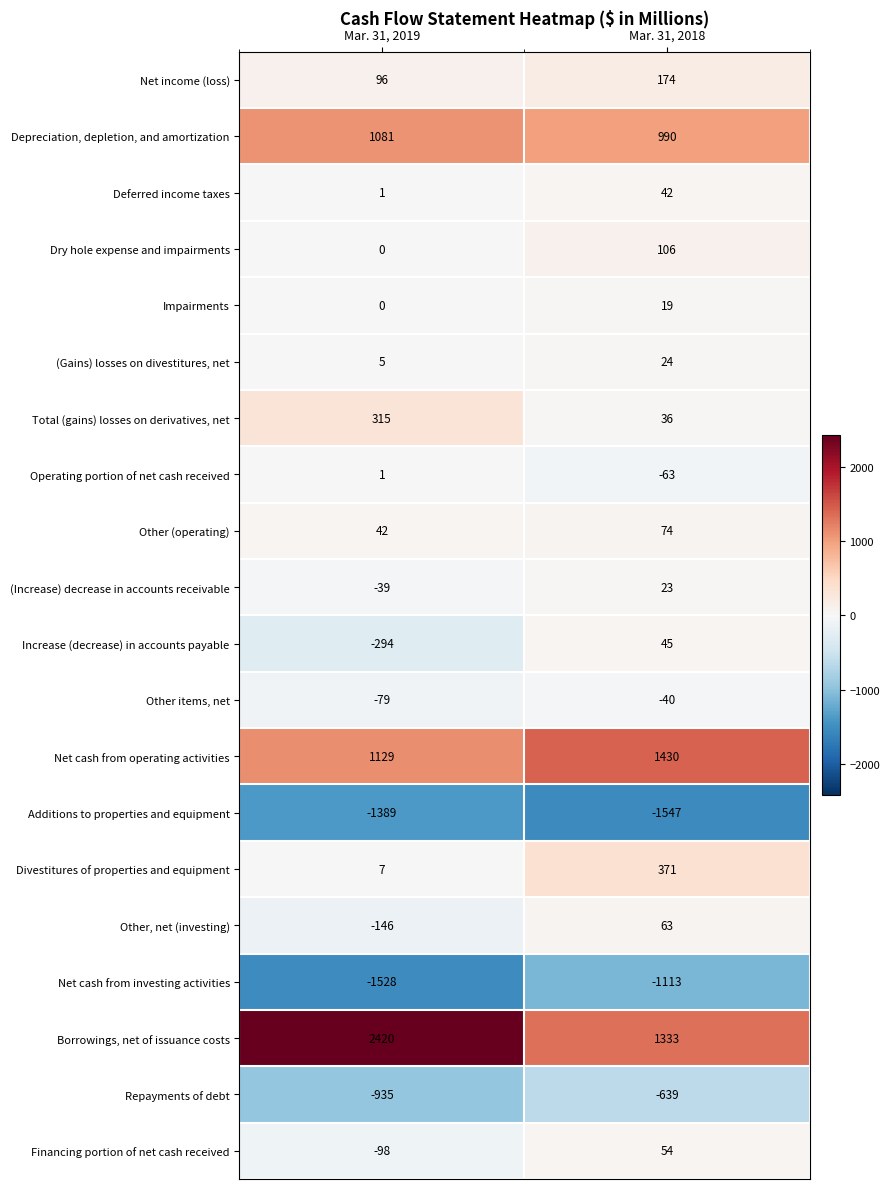

Which series changed the most between Mar. 31, 2019 and Mar. 31, 2018?

Borrowings, net of issuance costs